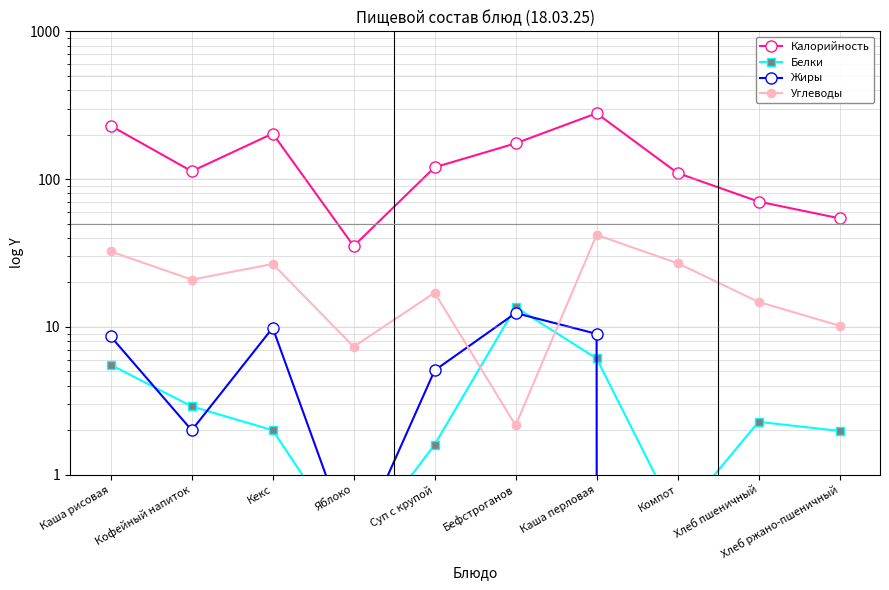

What is the total value across all series at Суп с крупой?

144.0